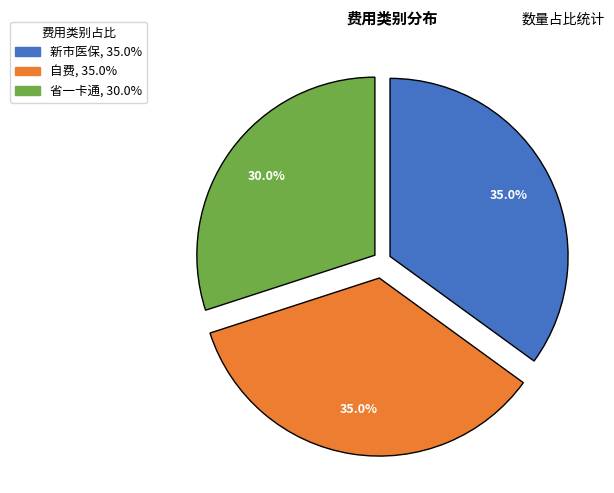

To the nearest percent, what is the combined percentage of 省一卡通 and 新市医保?

65%